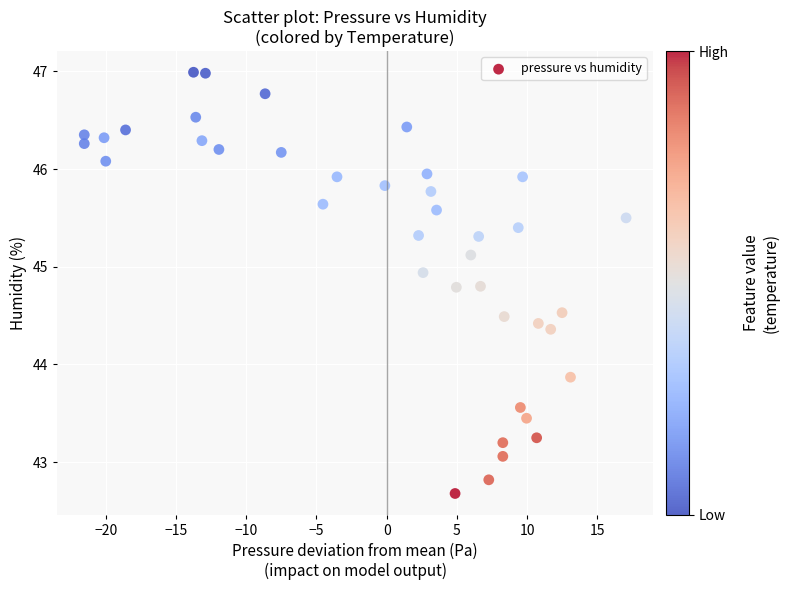

What Y value in the scatter plot is closest to 44?

43.9